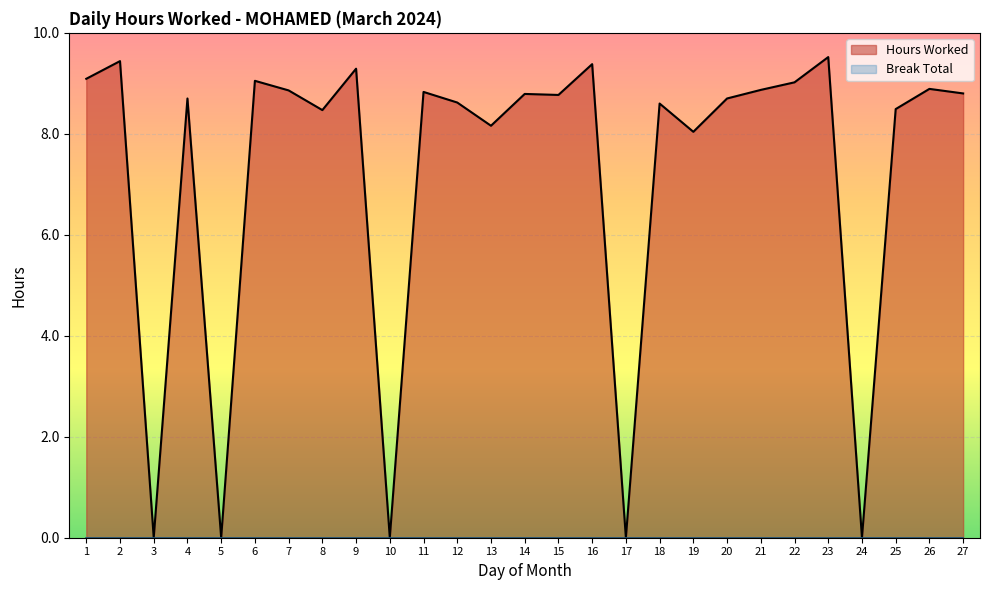

Is it true that the value at 14 is 14.6?

False